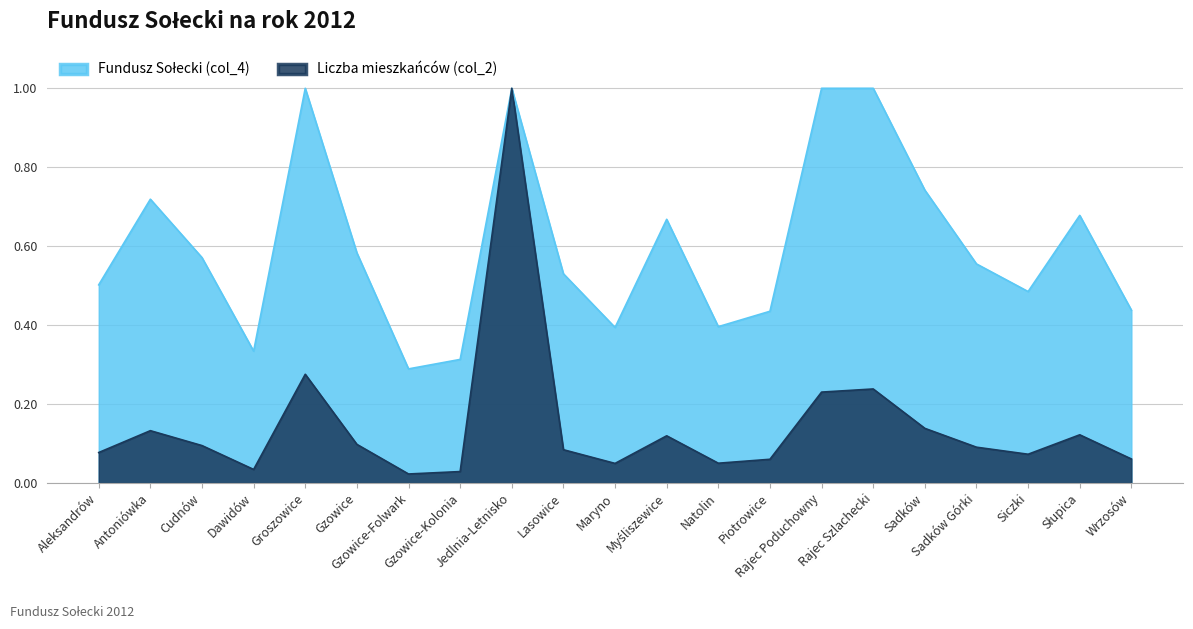

True or false: Liczba mieszkańców (col_2) and Fundusz Sołecki (col_4) cross at least once.

False